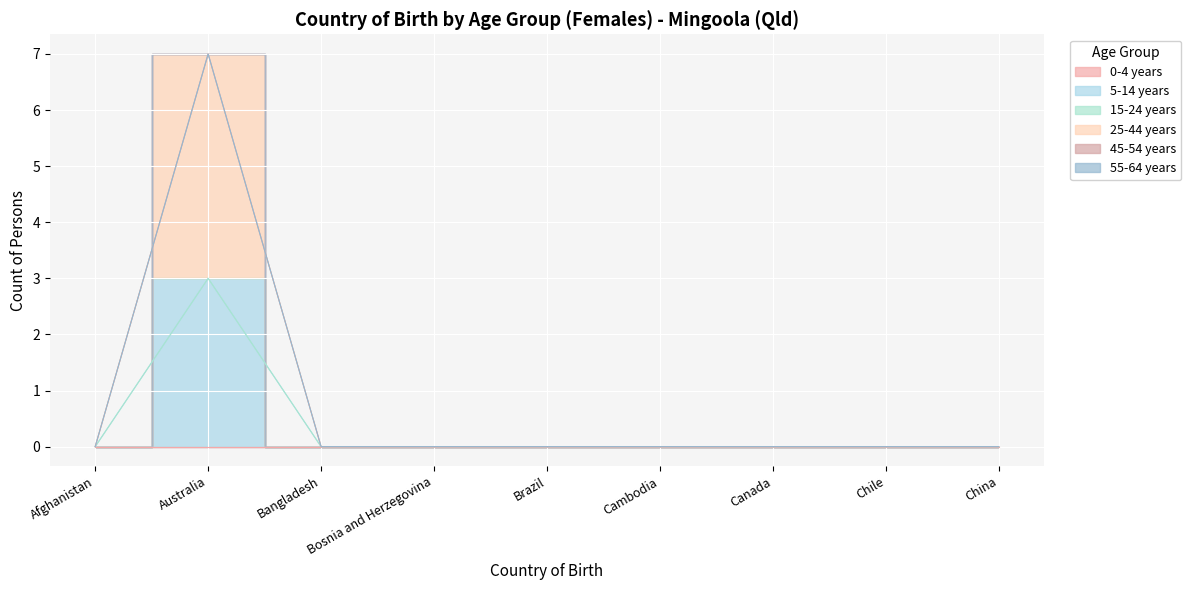

Between Brazil and Canada, which series saw the biggest shift?

0-4 years